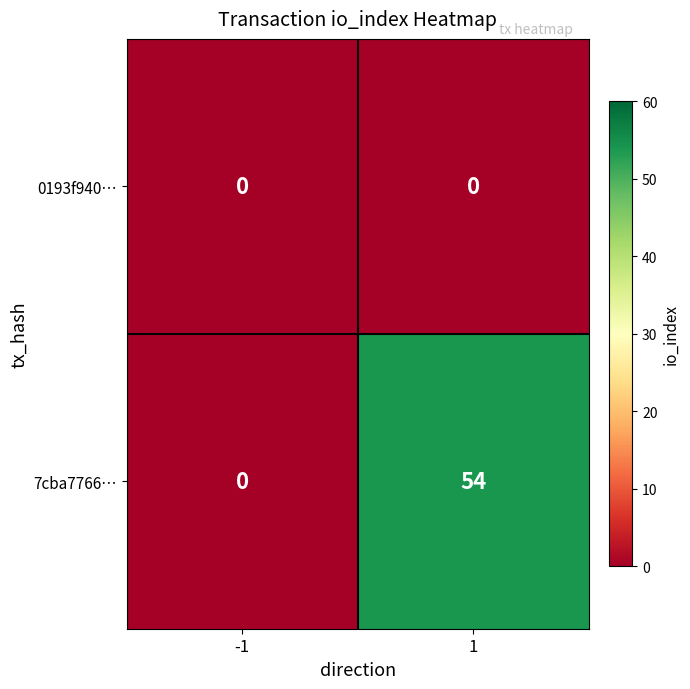

Which series has the largest total across all categories?

7cba7766…